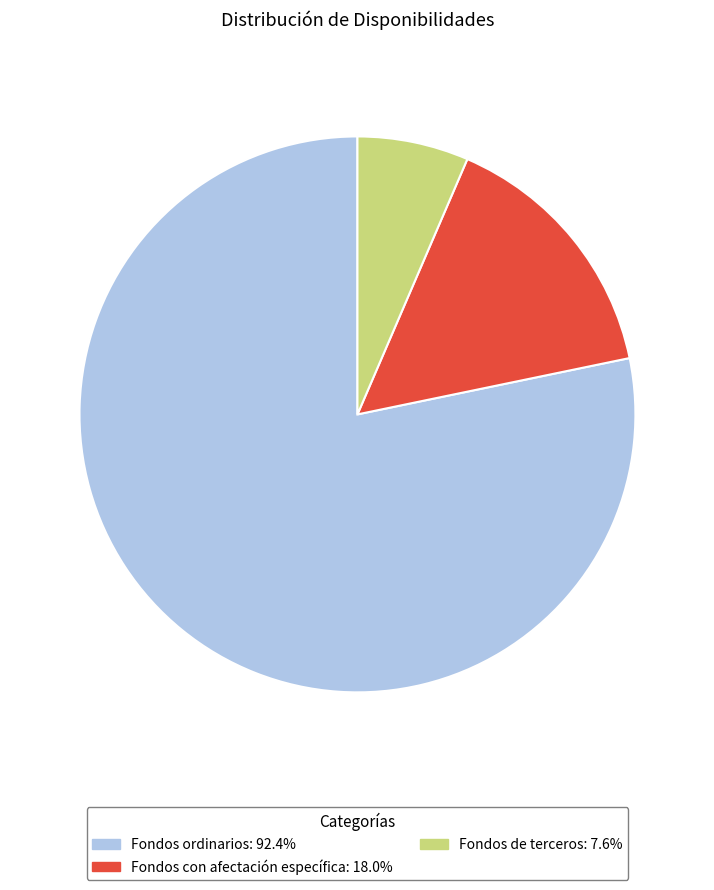

Is the sum of Fondos de terceros and Fondos ordinarios greater than half?

Yes